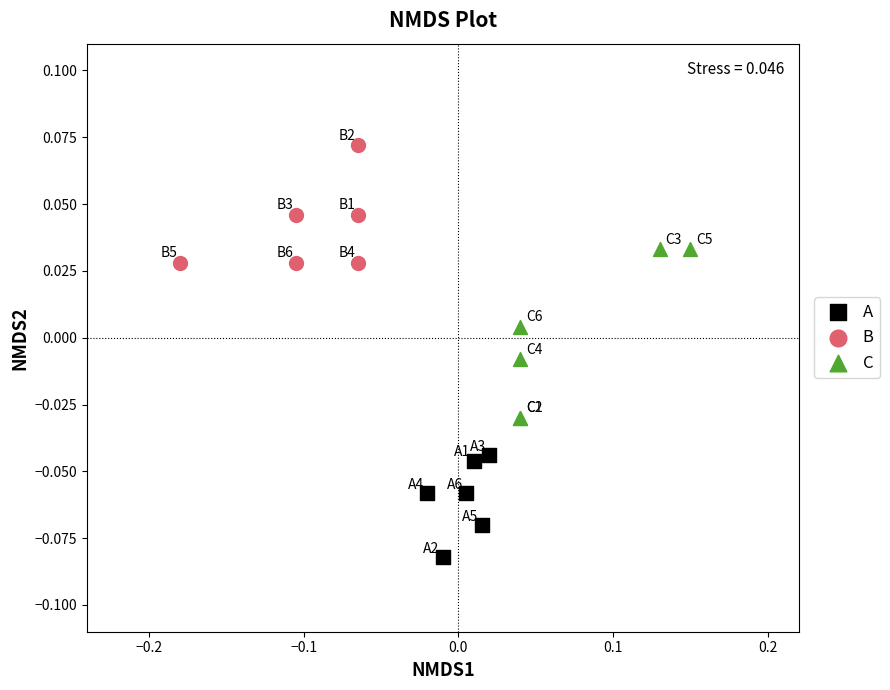

Which series reaches the maximum Y coordinate?

B